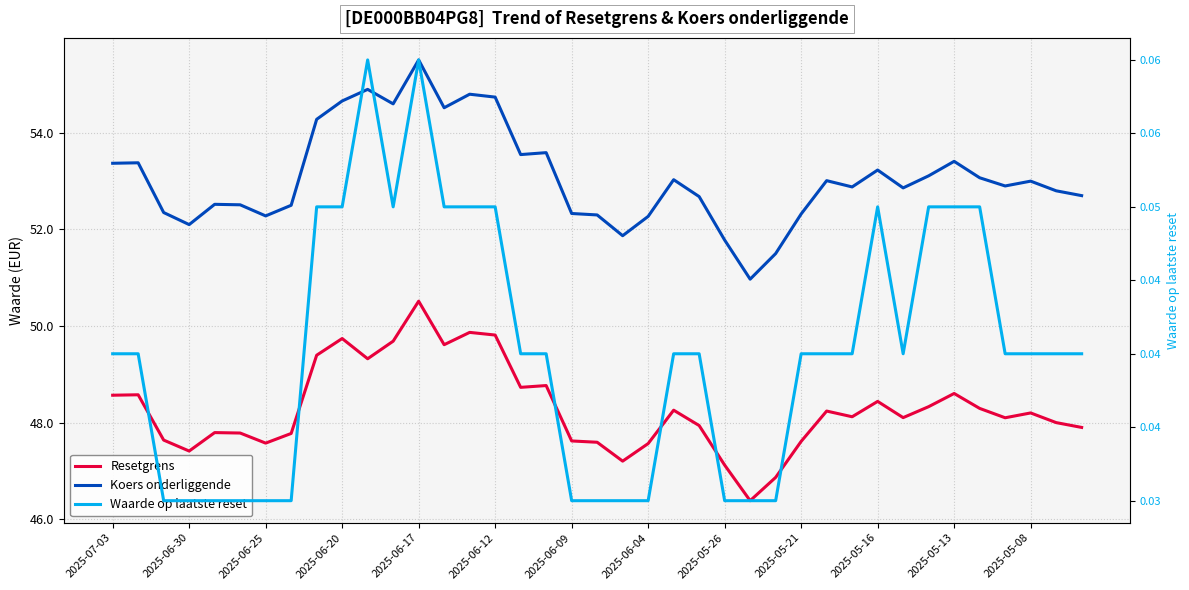

In Koers onderliggende, how many points are higher than both neighbors (excluding endpoints)?

11